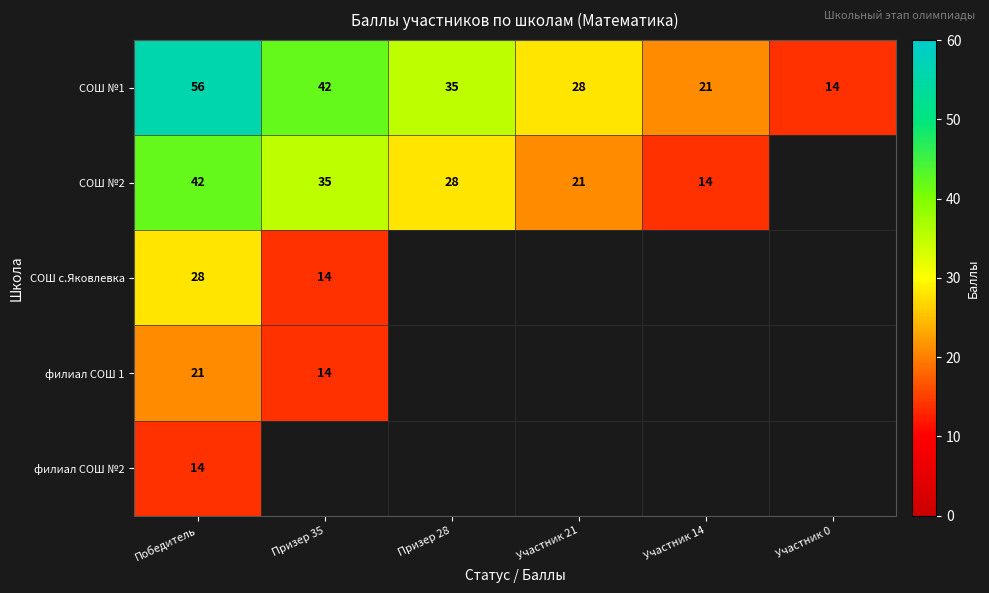

What is the sum of all СОШ №1 values?

196